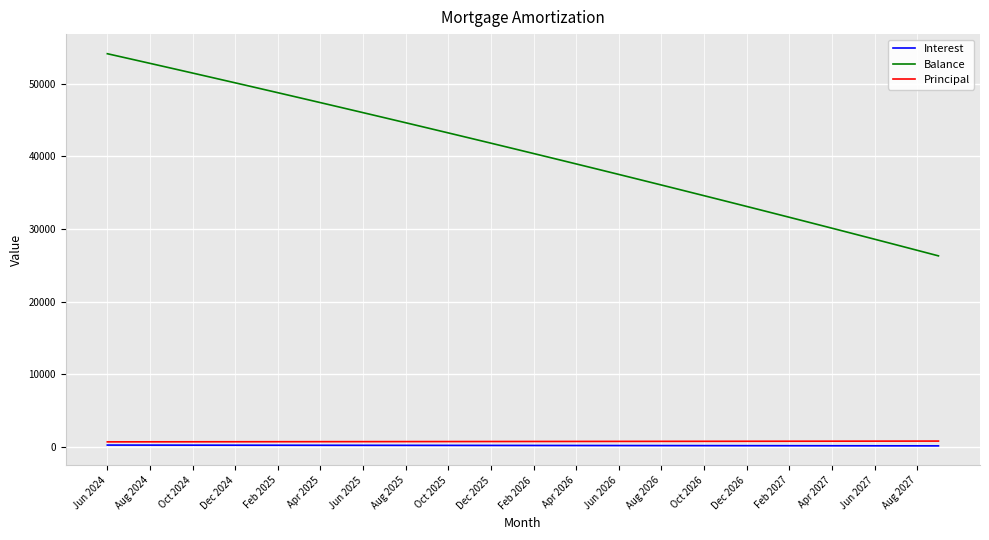

Which series has the widest spread of values?

Balance